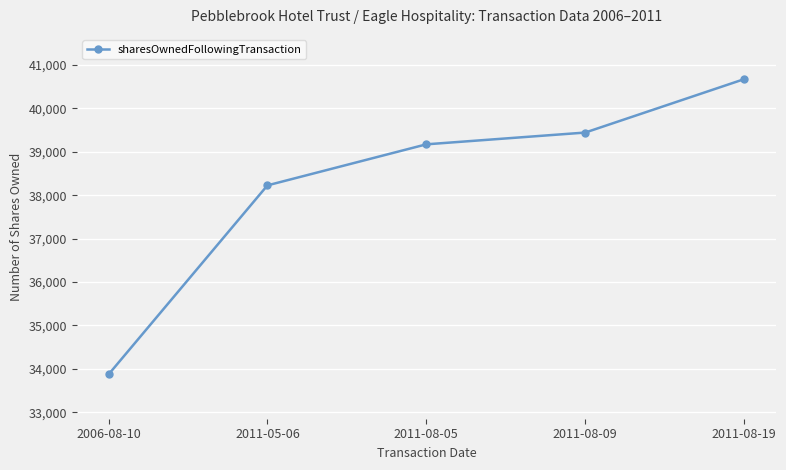

What is the sum of the values at 2011-08-19 and 2011-05-06?

78895